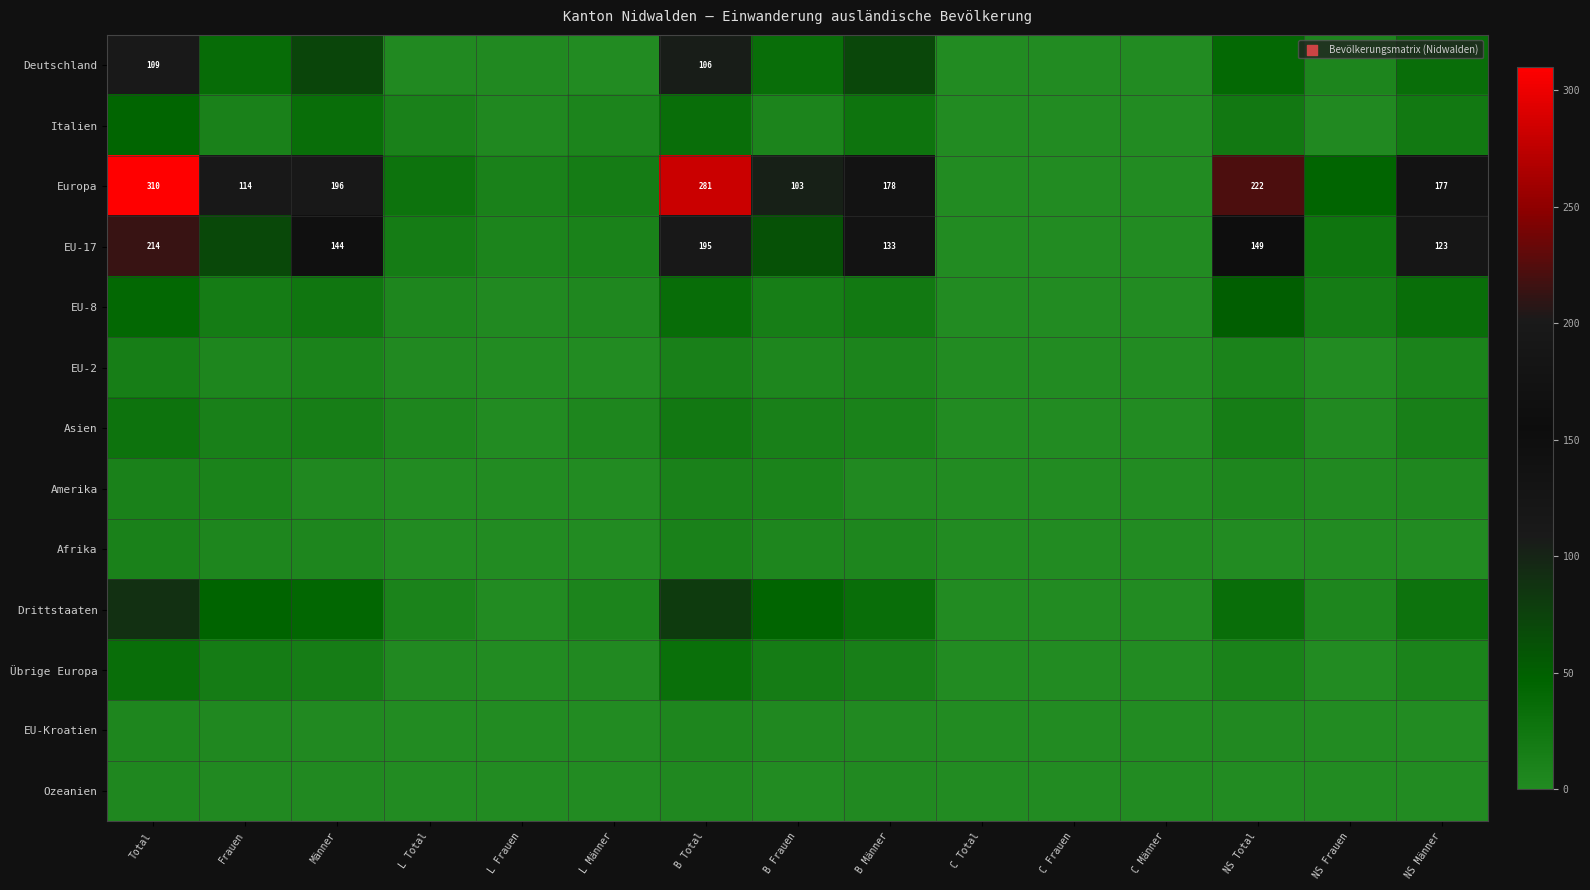

True or false: Europa has a value of 103 at B Frauen.

True